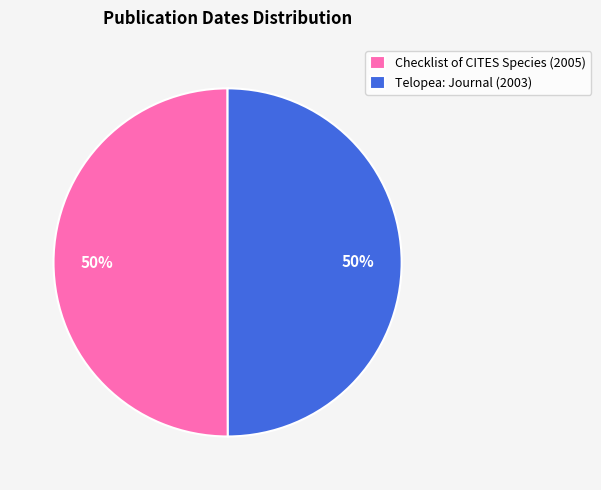

To the nearest percent, what is the average slice percentage?

50%